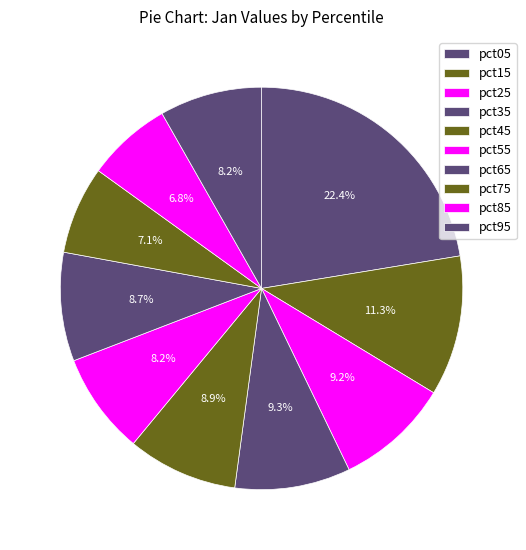

Combined, do pct65 and pct75 account for over 50%?

No